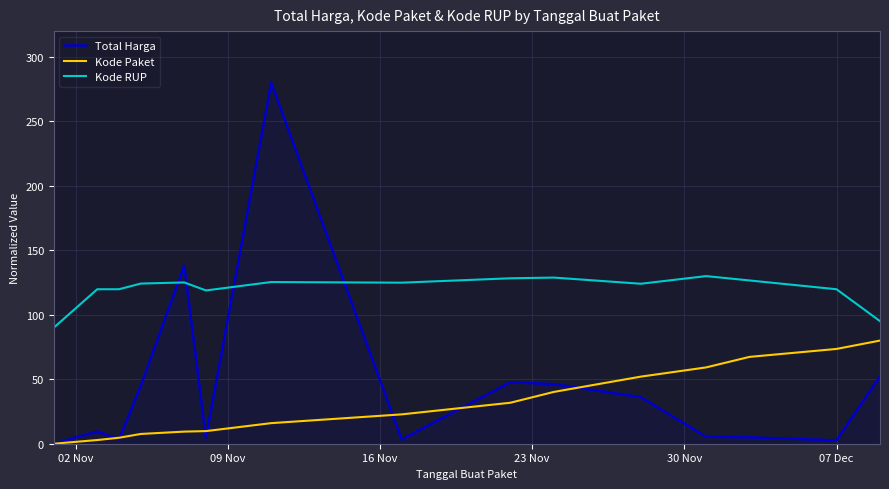

What are all the series names shown in the legend?

Total Harga, Kode Paket, Kode RUP